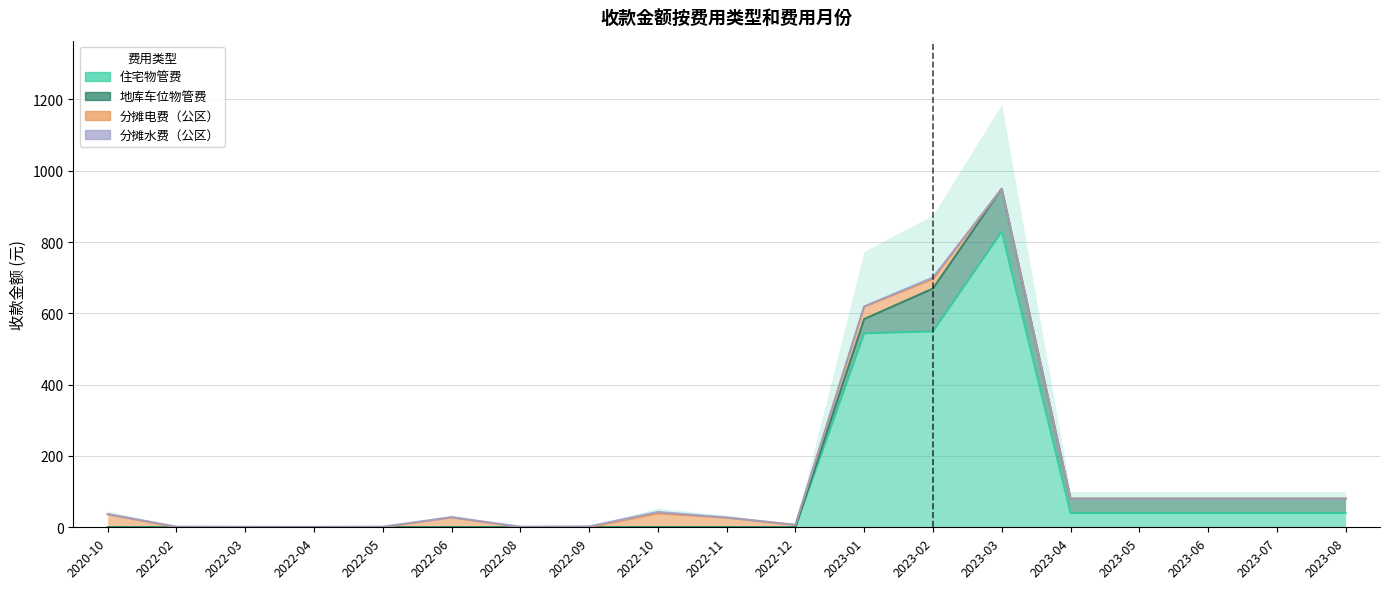

How many lines are shown in the chart?

4